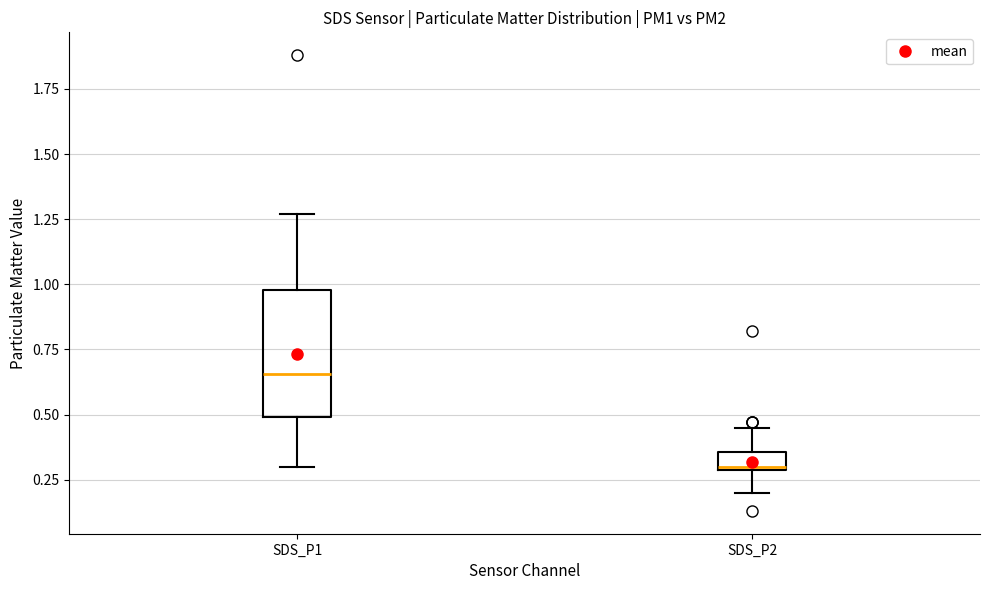

Where does the upper whisker of the box for SDS_P2 end on the y-axis? The values are not printed on the chart, so give them approximately, as read against the axis.

0.45